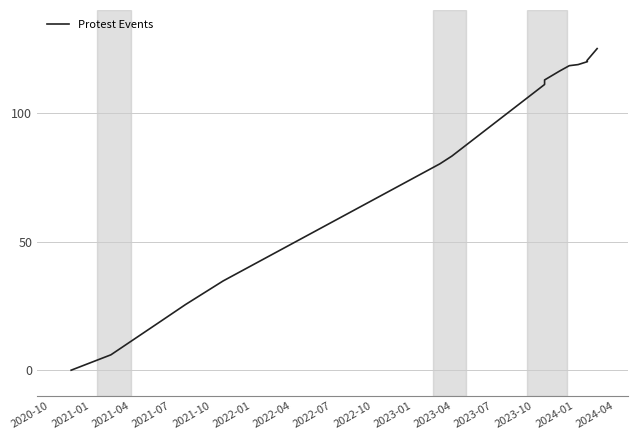

Which has a higher value, 2023-04 or 2021-01?

2023-04